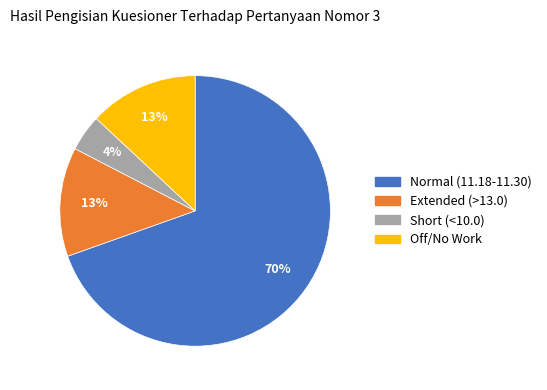

To the nearest percent, what is the average slice percentage?

25%